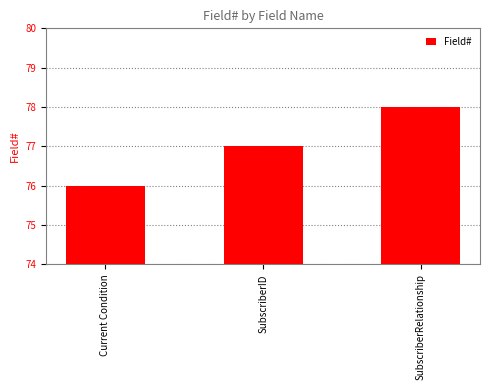

Rank the categories by value from lowest to highest.

Current Condition, SubscriberID, SubscriberRelationship